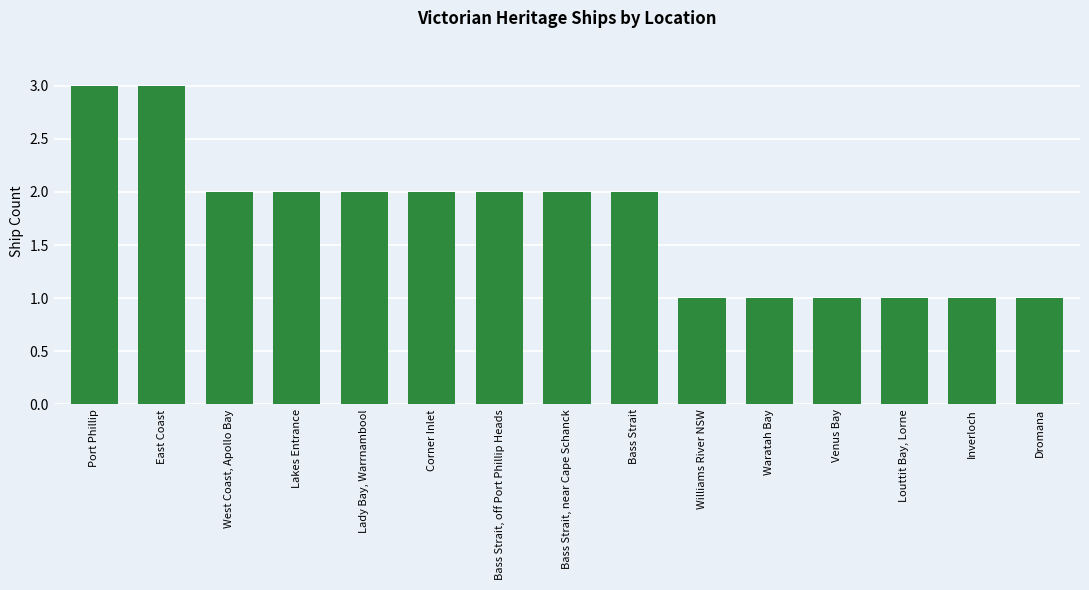

What is the difference between the second highest and minimum values?

2